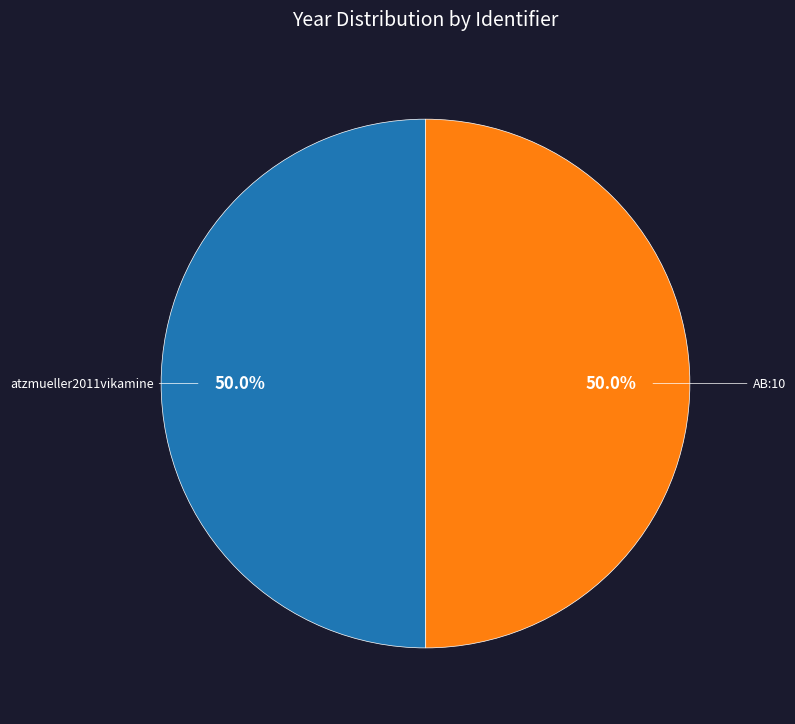

Approximately how many times larger is the value at atzmueller2011vikamine compared to AB:10?

1.0